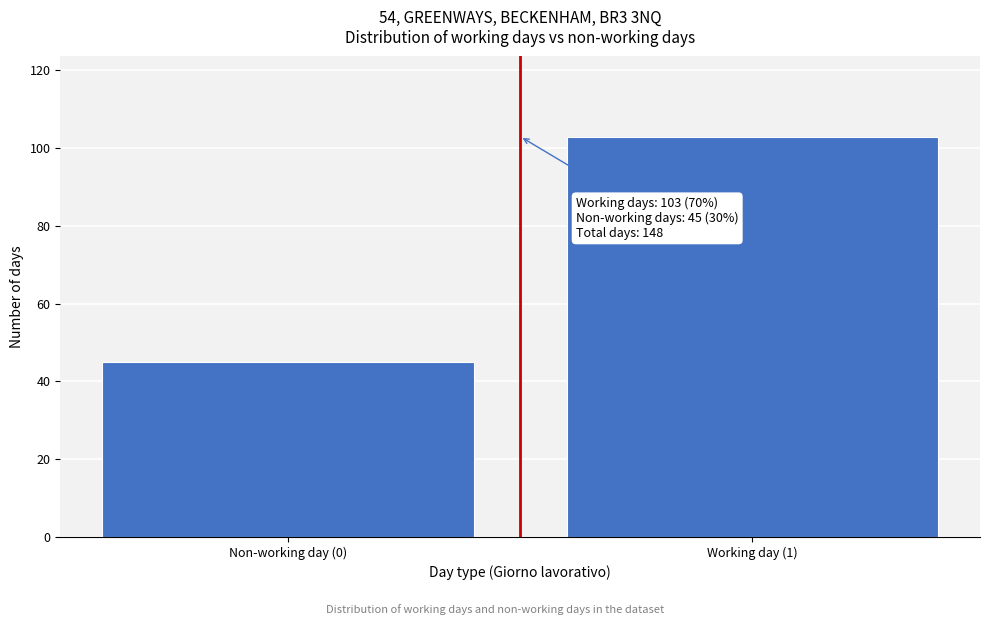

Reading left to right, transcribe all the data shown in this chart.

45	103